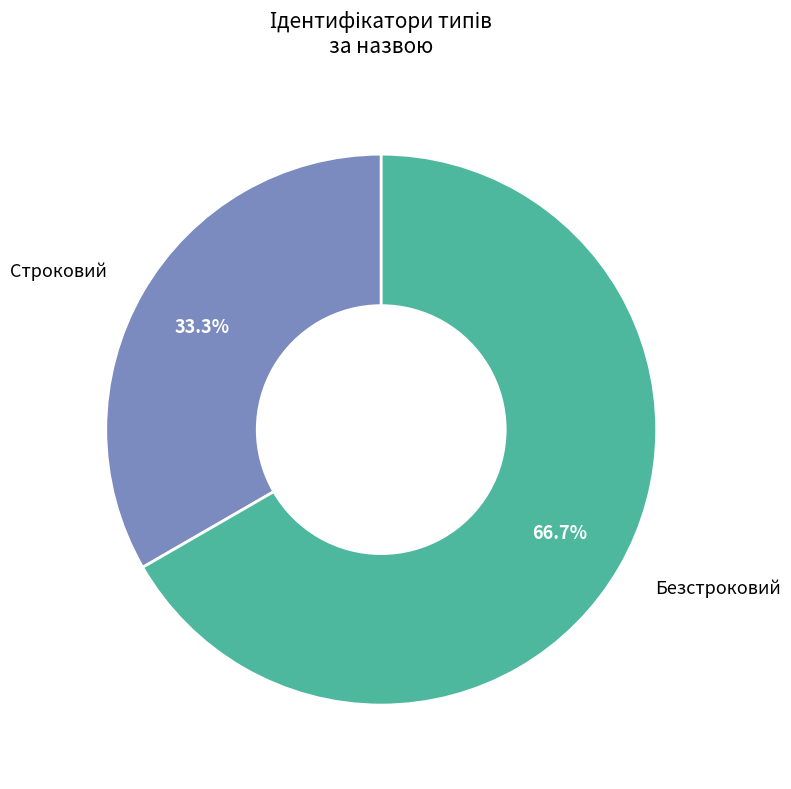

Is there any slice that represents more than half of the pie?

Yes